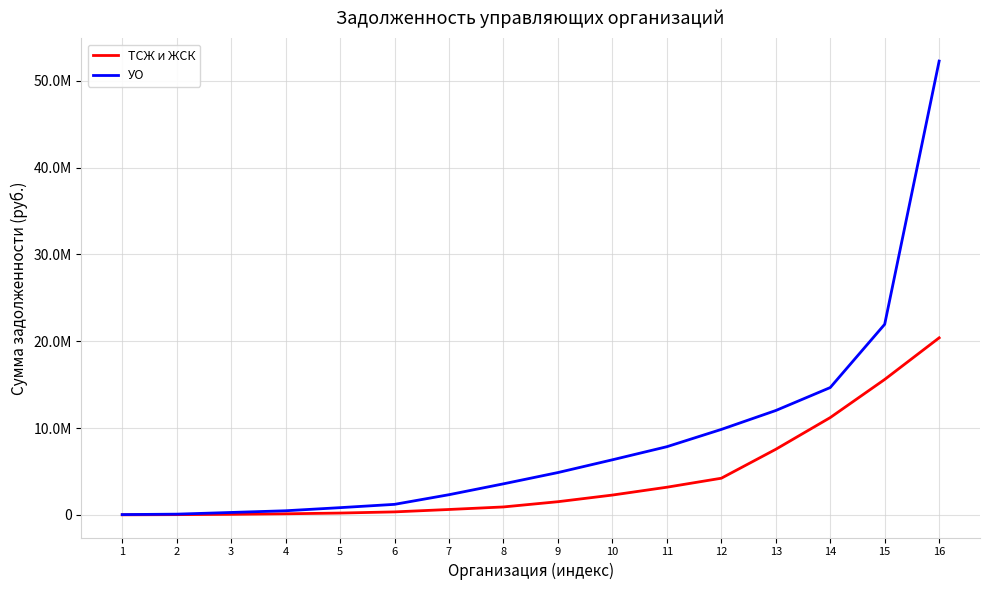

What is the total value across all series at 14?

25869068.6